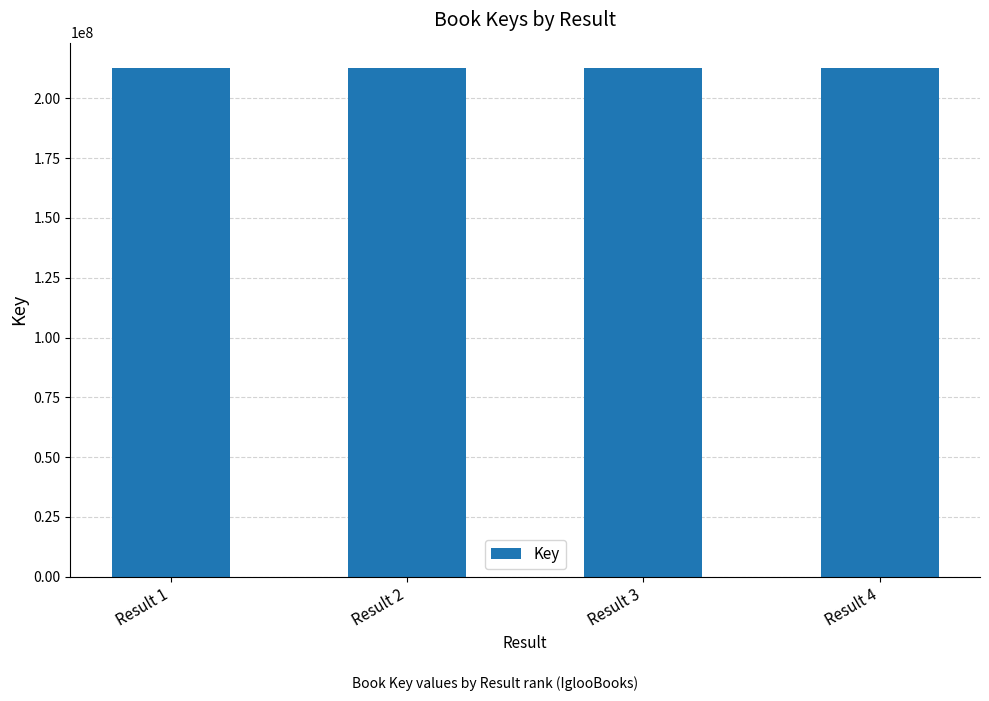

What is the maximum value shown in the chart?

212652344